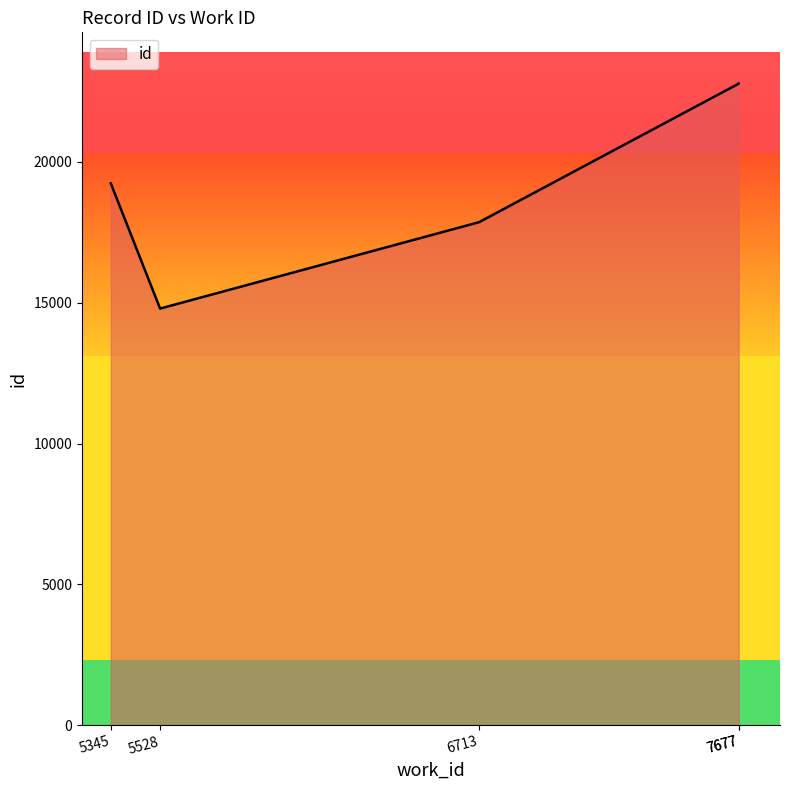

What is the ratio of the value at 7677 to the value at 6713?

1.3